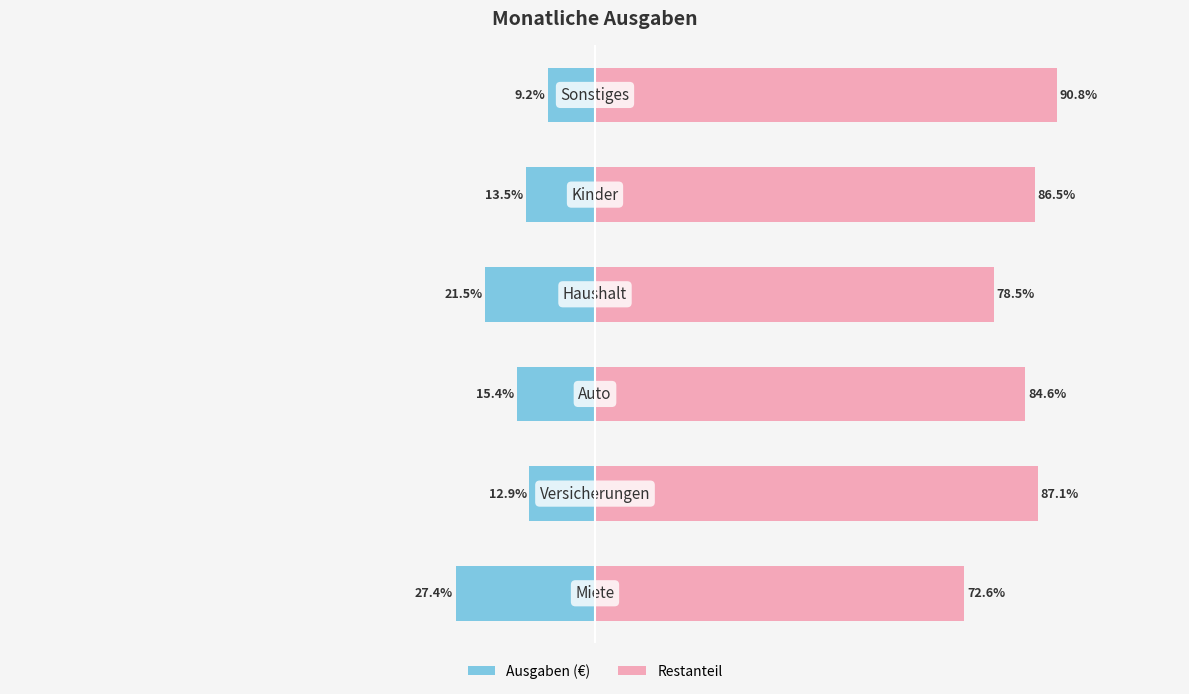

What is the sum of all Restanteil values?

500.0